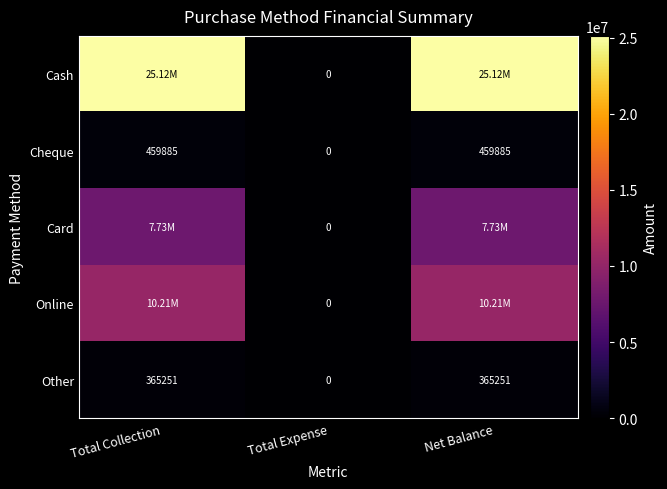

What is the difference between the maximum and minimum values in the Cheque series?

459885